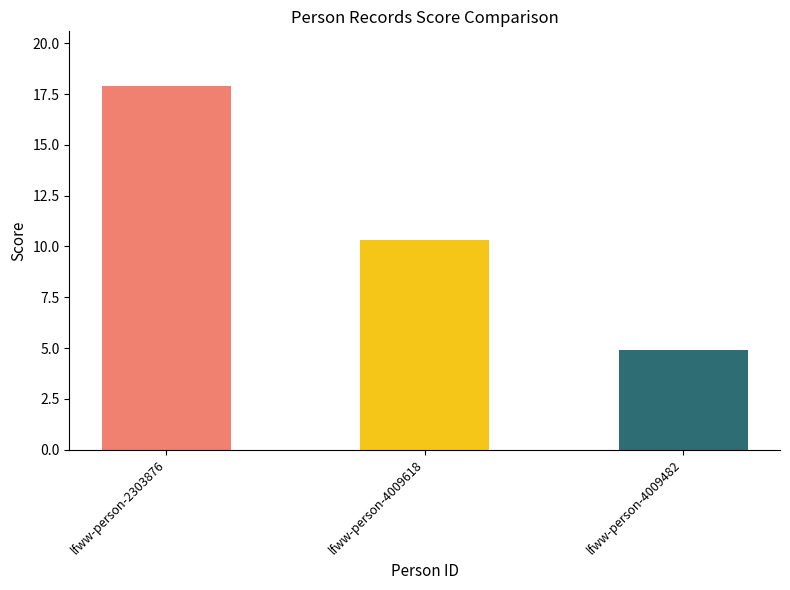

What is the minimum value shown in the chart?

4.9